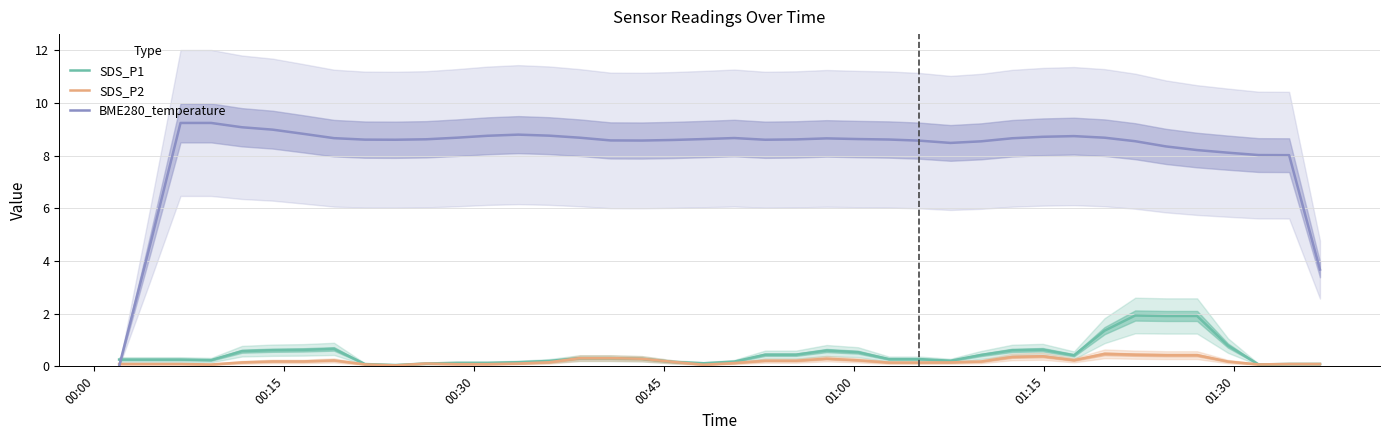

Reading right to left, what are all the values shown in this chart?

SDS_P1: 0.1	0.1	0.1	0.8	1.9	1.9	1.9	1.4	0.4	0.6	0.6	0.4	0.2	0.3	0.3	0.5	0.6	0.4	0.4	0.2	0.1	0.2	0.3	0.3	0.3	0.2	0.2	0.1	0.1	0.1	0.1	0.1	0.7	0.6	0.6	0.6	0.2	0.3	0.3	0.3
SDS_P2: 0.1	0.1	0.1	0.2	0.4	0.4	0.4	0.5	0.2	0.4	0.4	0.2	0.1	0.1	0.1	0.2	0.3	0.2	0.2	0.1	0.1	0.2	0.3	0.3	0.3	0.2	0.1	0.1	0.1	0.1	0.0	0.1	0.2	0.2	0.2	0.1	0.1	0.1	0.1	0.1
BME280_temperature: 3.7	8.0	8.0	8.1	8.2	8.3	8.5	8.7	8.7	8.7	8.7	8.5	8.5	8.6	8.6	8.6	8.7	8.6	8.6	8.7	8.6	8.6	8.6	8.6	8.7	8.8	8.8	8.8	8.7	8.6	8.6	8.6	8.7	8.8	9.0	9.1	9.2	9.2	4.6	0.0